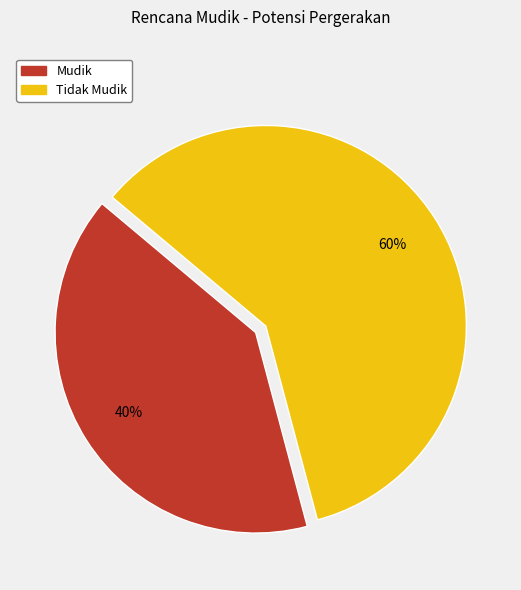

True or false: Mudik accounts for 48% of the total.

False